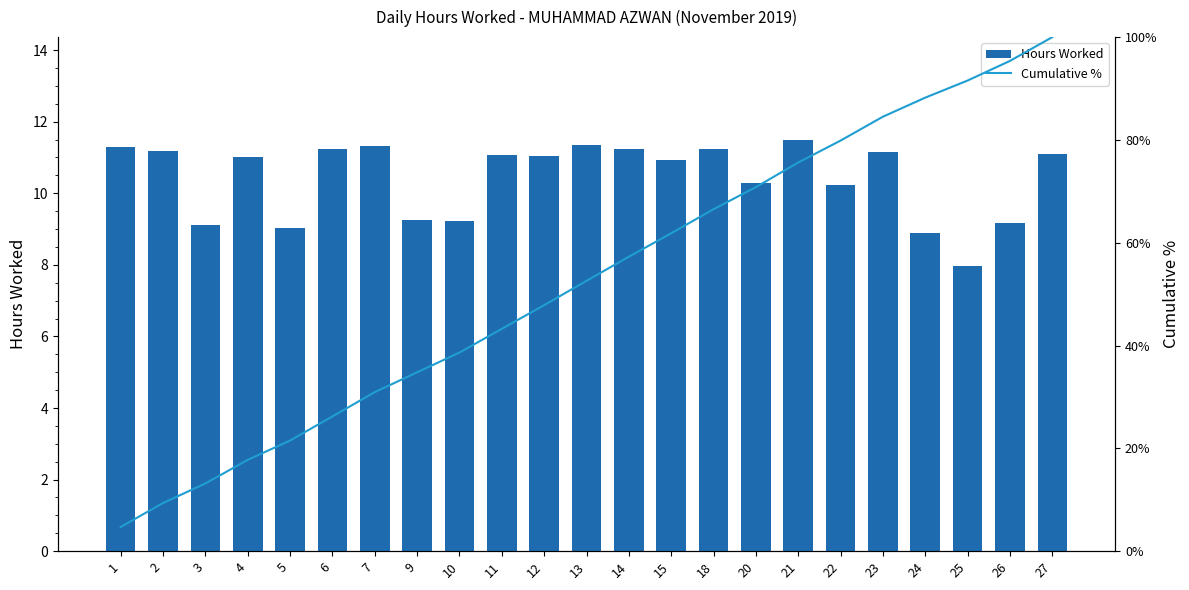

Does the chart contain any negative values?

No